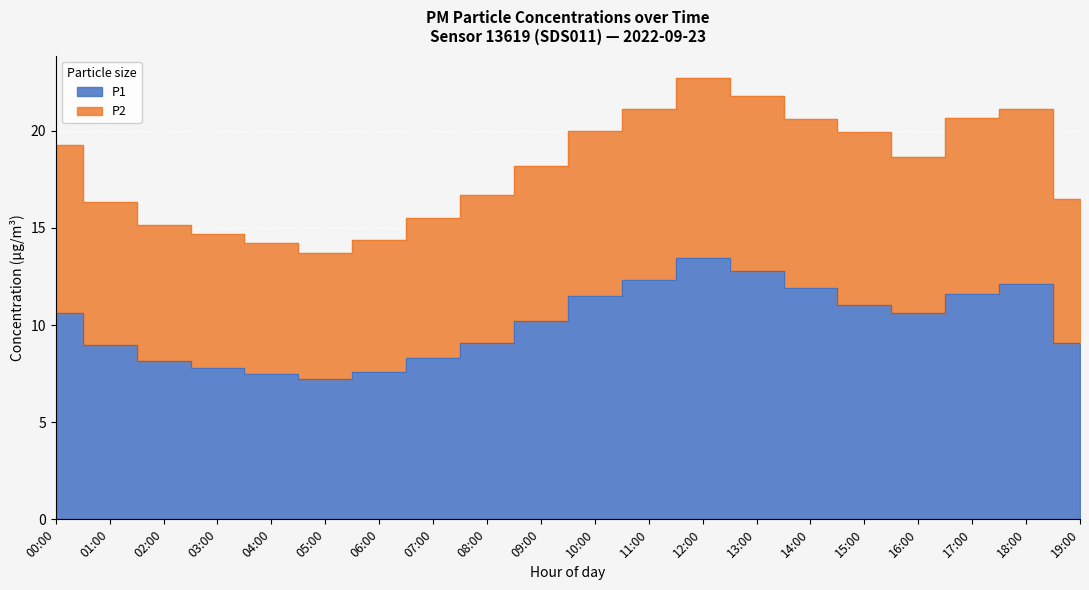

True or false: P1 has more than 1 points higher than both neighbors.

True